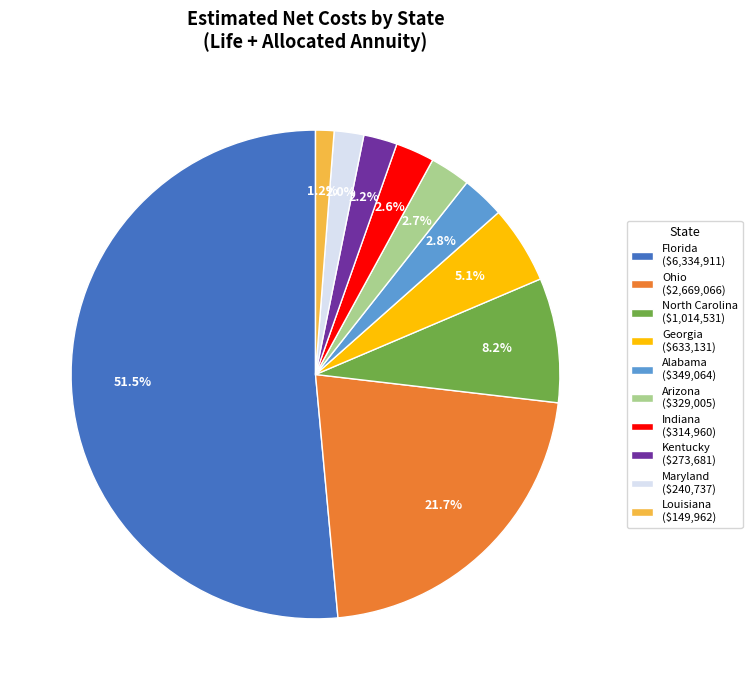

What is the smallest slice in the pie chart?

Louisiana ($149,962)